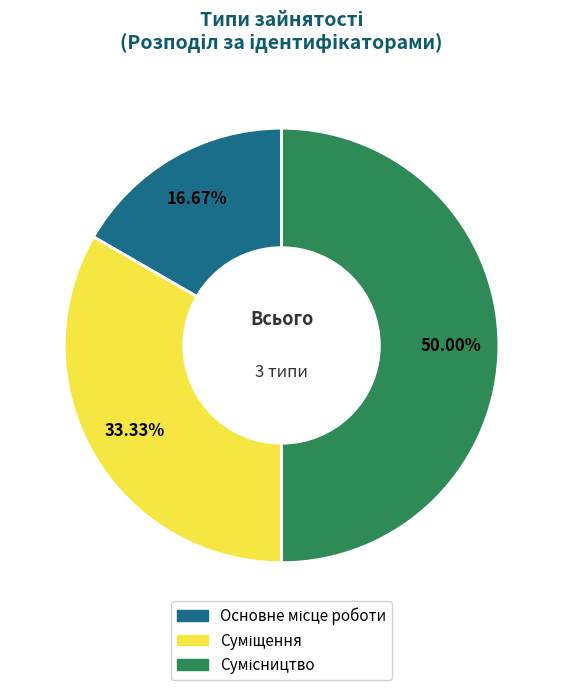

How many segments does this pie chart have?

3